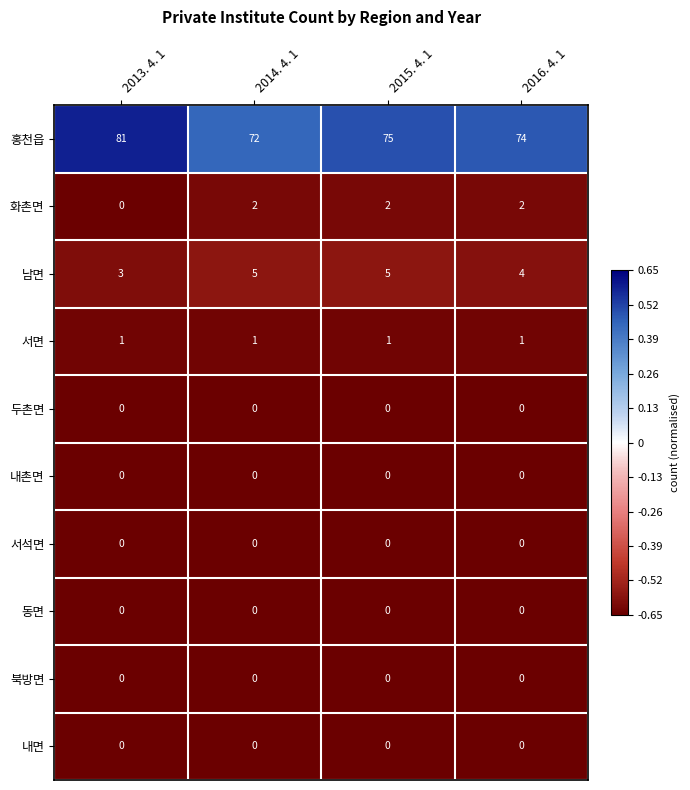

Is it true that 내면 equals 0 at 2014. 4. 1?

True